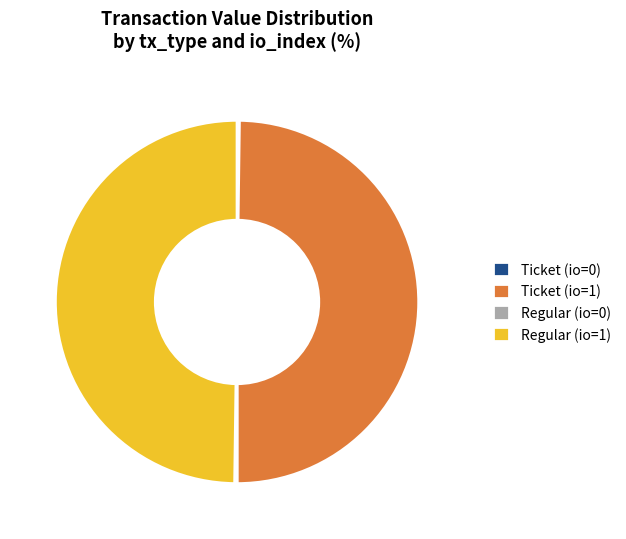

The Ticket (io=1) slice represents 50% of the pie. True or false?

True